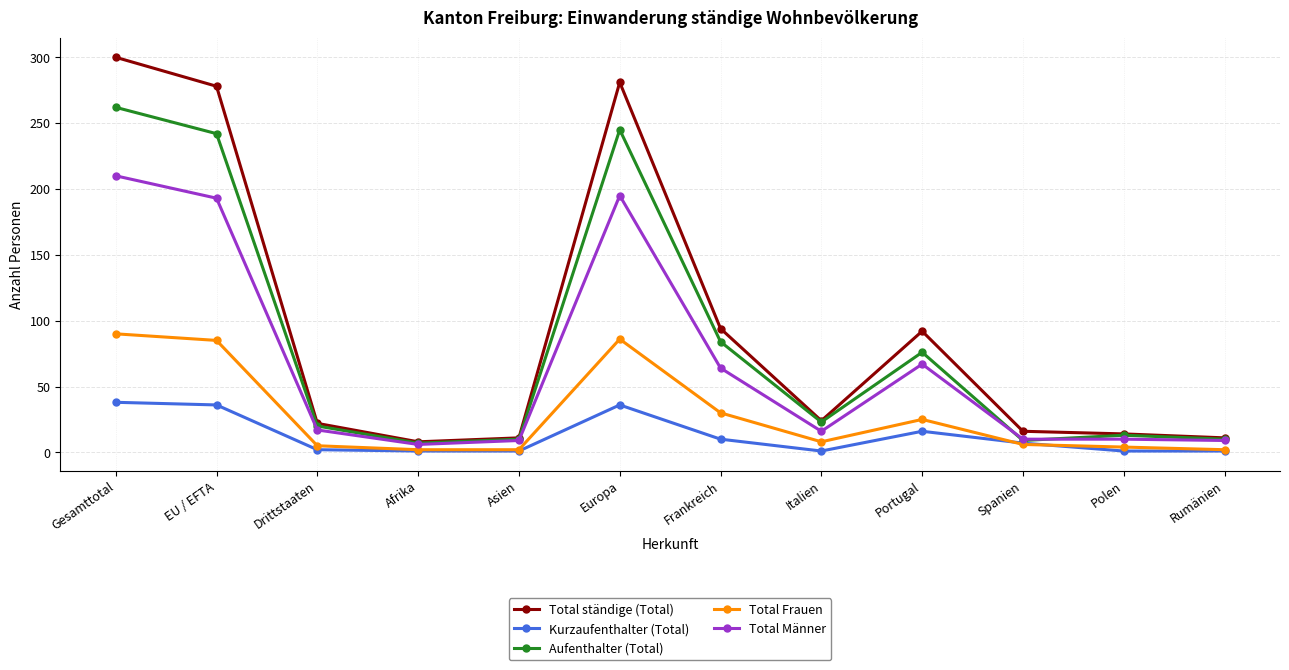

Is it true that Total Männer equals 28 at Drittstaaten?

False